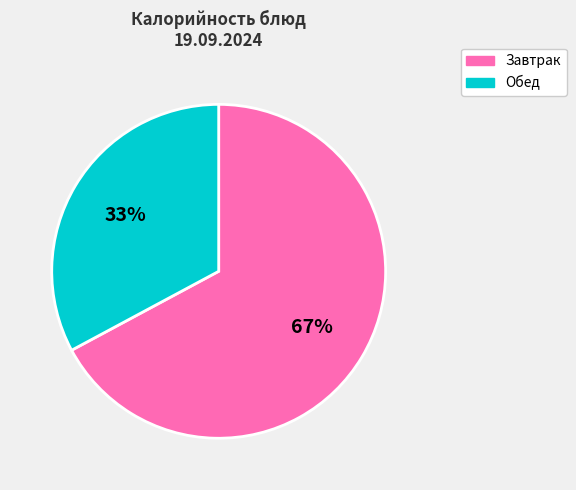

To the nearest percent, what is the average slice percentage?

50%